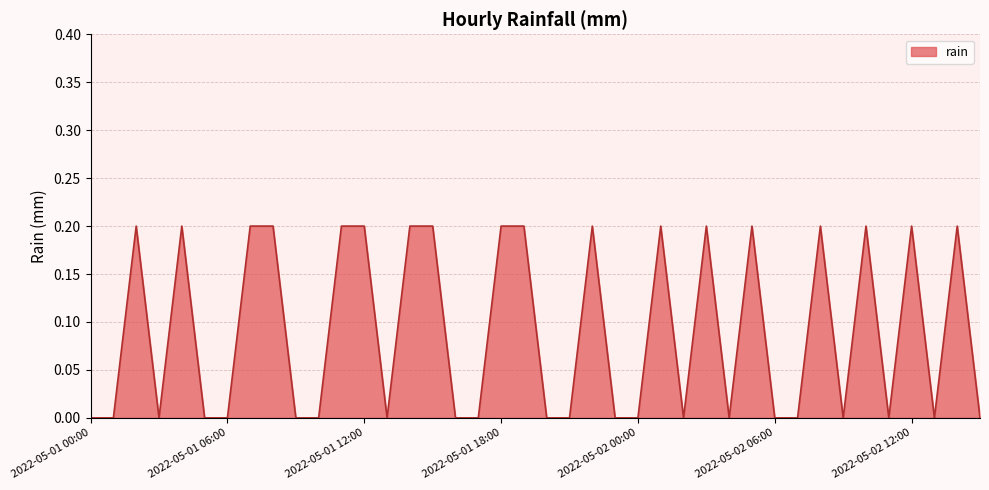

How many lines are shown in the chart?

1